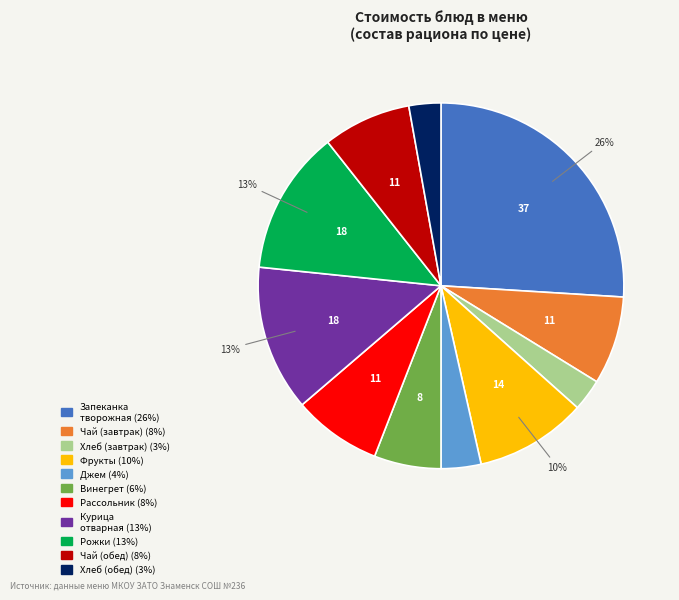

Does any single category account for the majority?

No